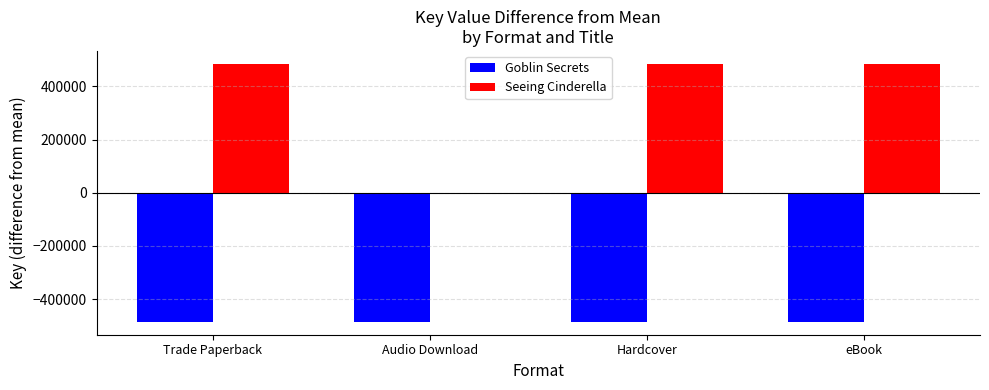

Which series has the largest range (max minus min)?

Seeing Cinderella